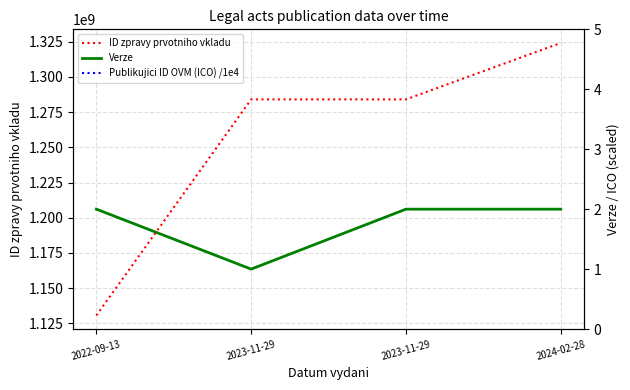

At which label does ID zpravy prvotniho vkladu reach its minimum?

2022-09-13